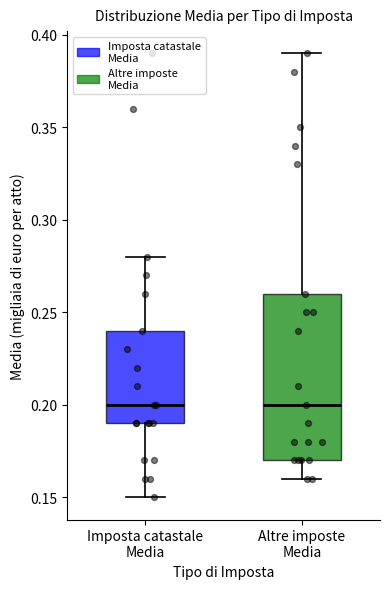

Where does the median line of the box for Imposta catastale Media sit on the y-axis? The values are not printed on the chart, so give them approximately, as read against the axis.

0.20